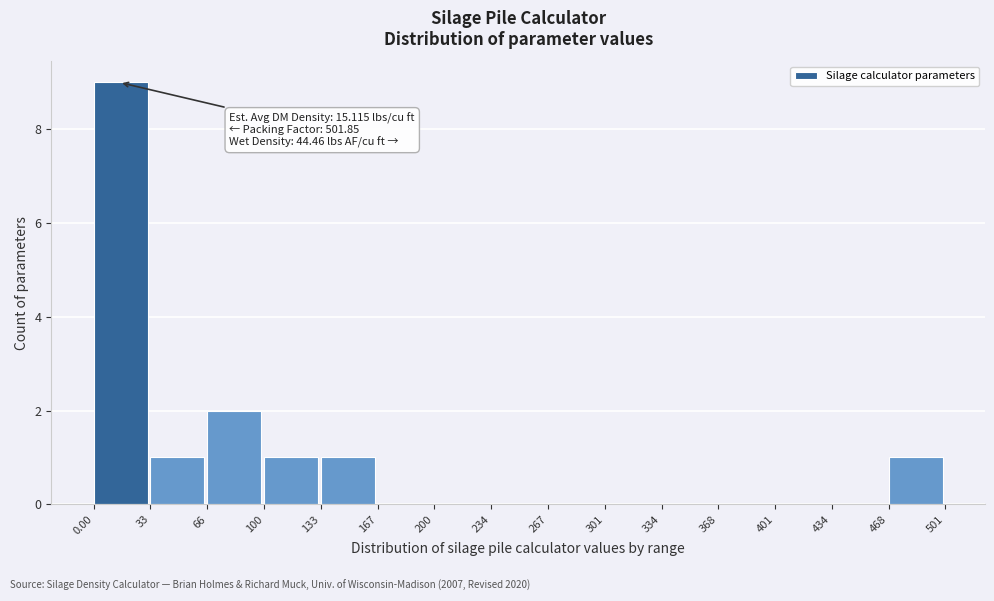

Which range on the x-axis has the tallest bar?

0.00 to 33